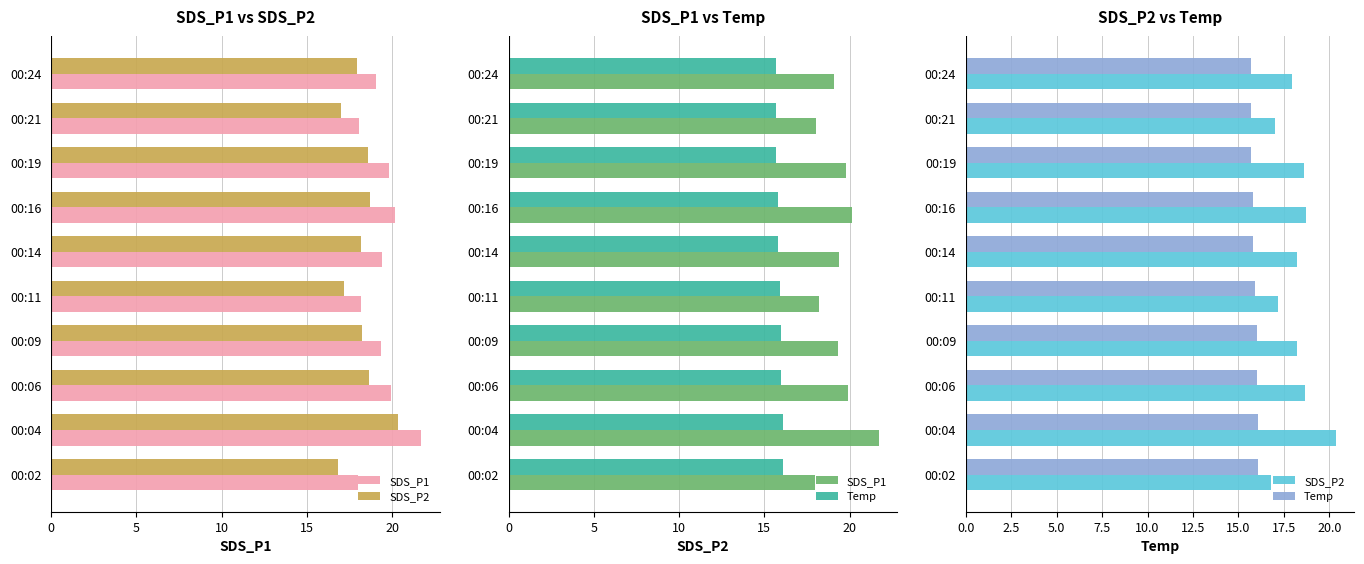

What is the minimum value shown in the chart?

15.7